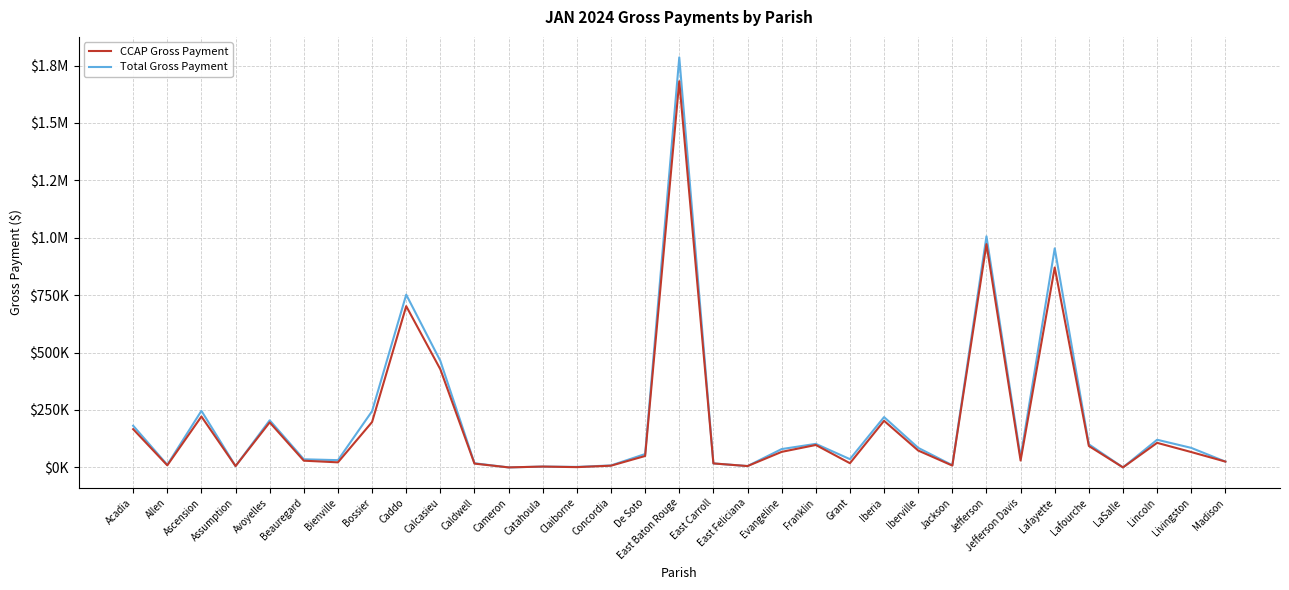

True or false: Total Gross Payment and CCAP Gross Payment cross at least once.

False